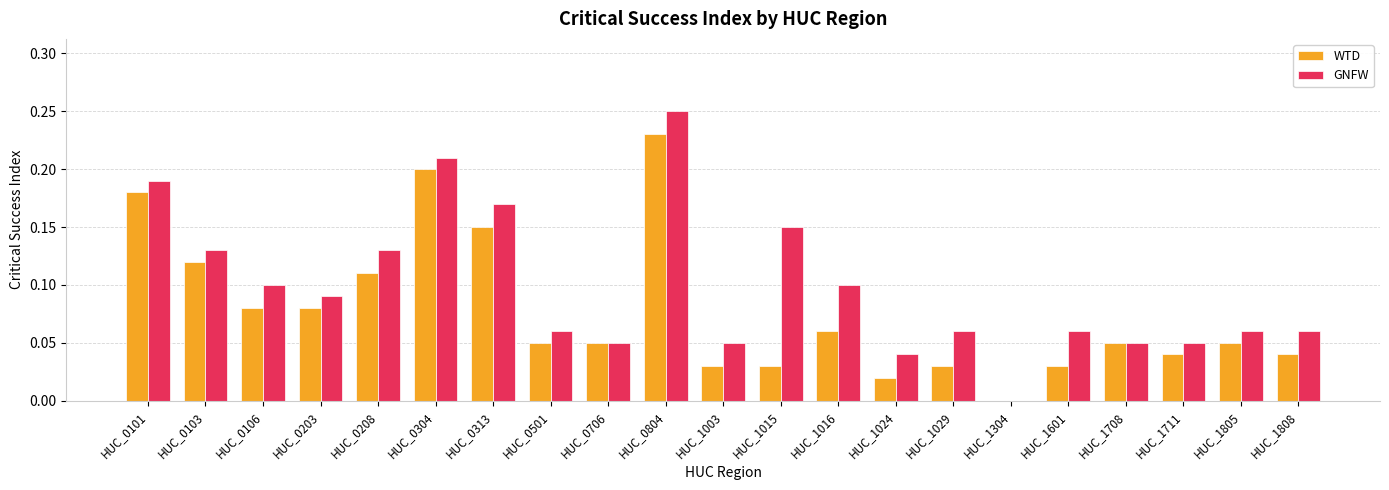

What is the total value across all series at HUC_0304?

0.4